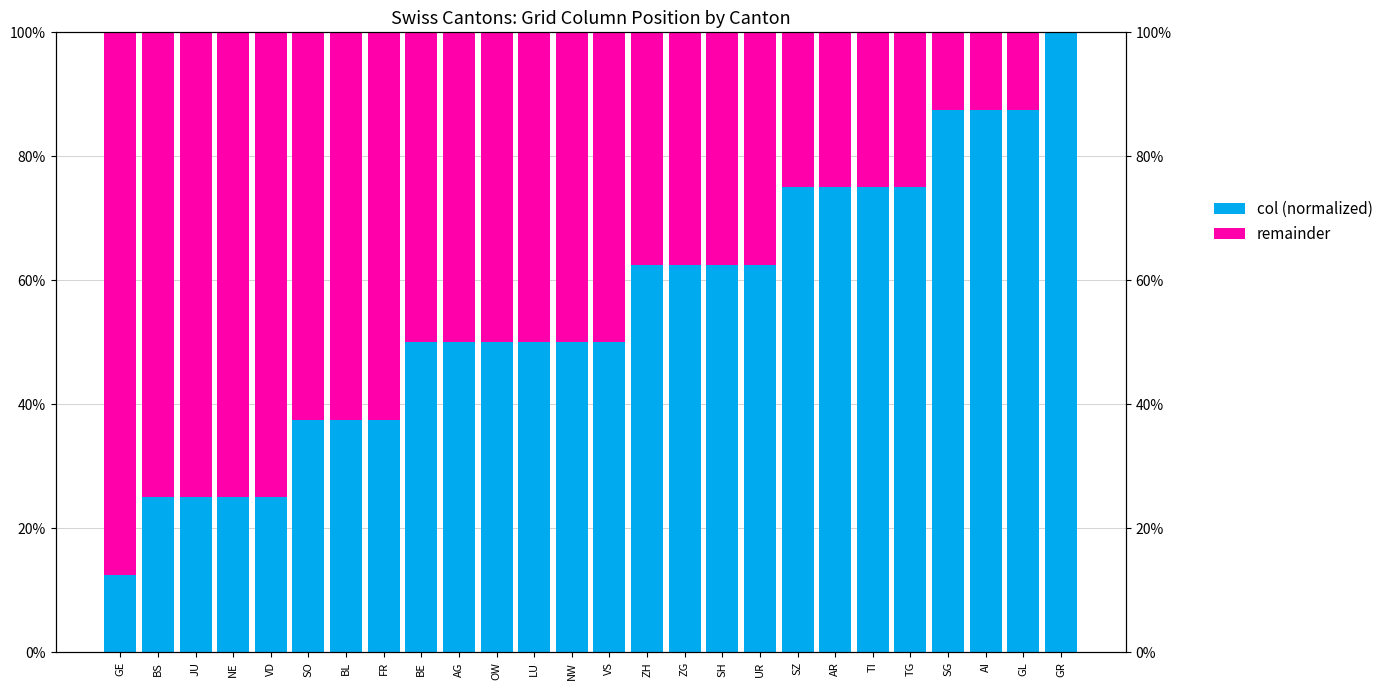

The remainder series shows 0.6 at SO. True or false?

True